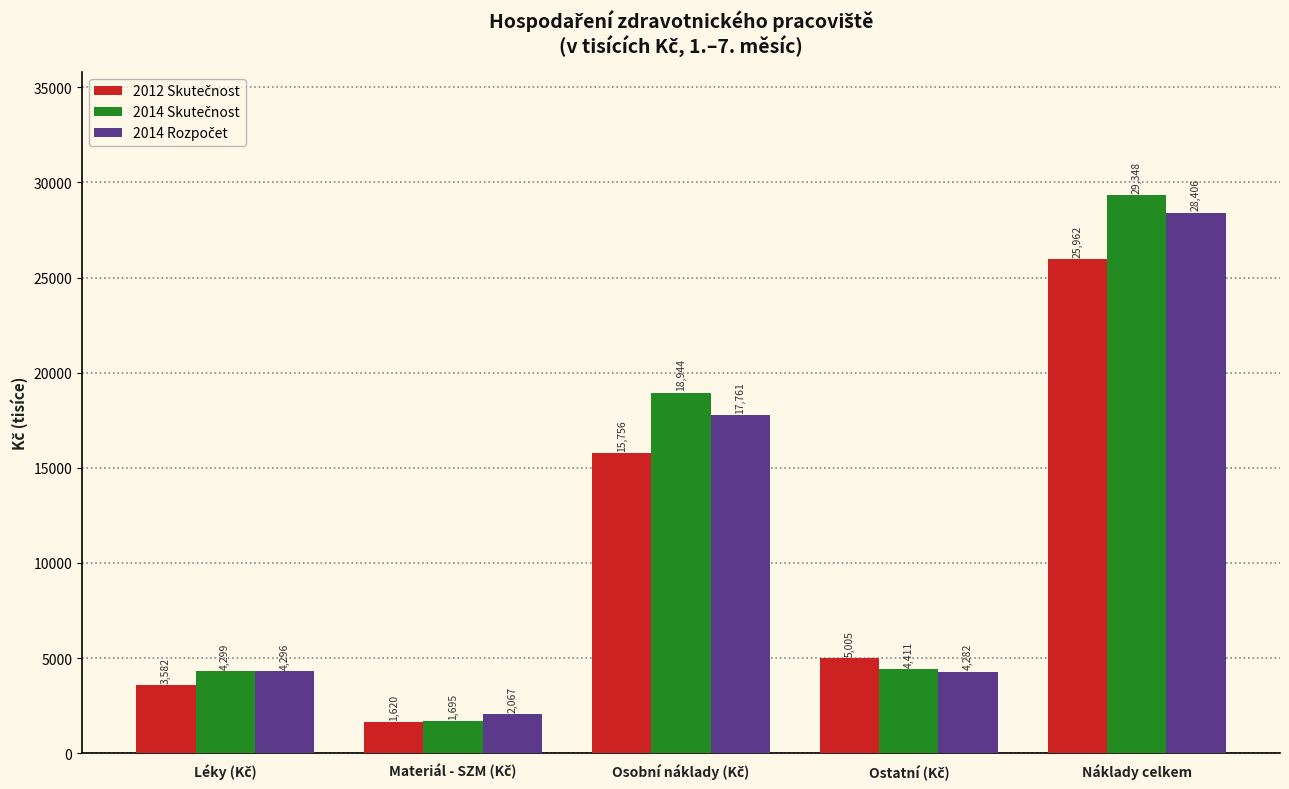

At which category is the sum across all series the highest?

Náklady celkem